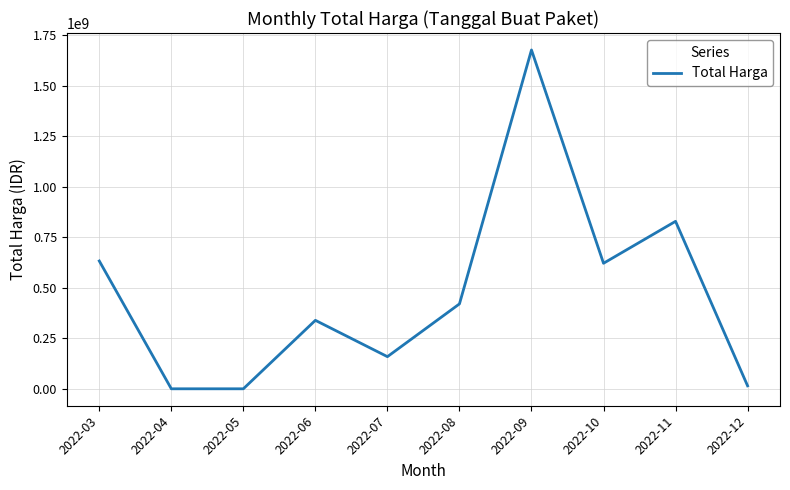

Reading left to right, what are all the values shown in this chart?

632467245	0	0	338800000	159000000	420075000	1676659000	621143150	828683000	14750000